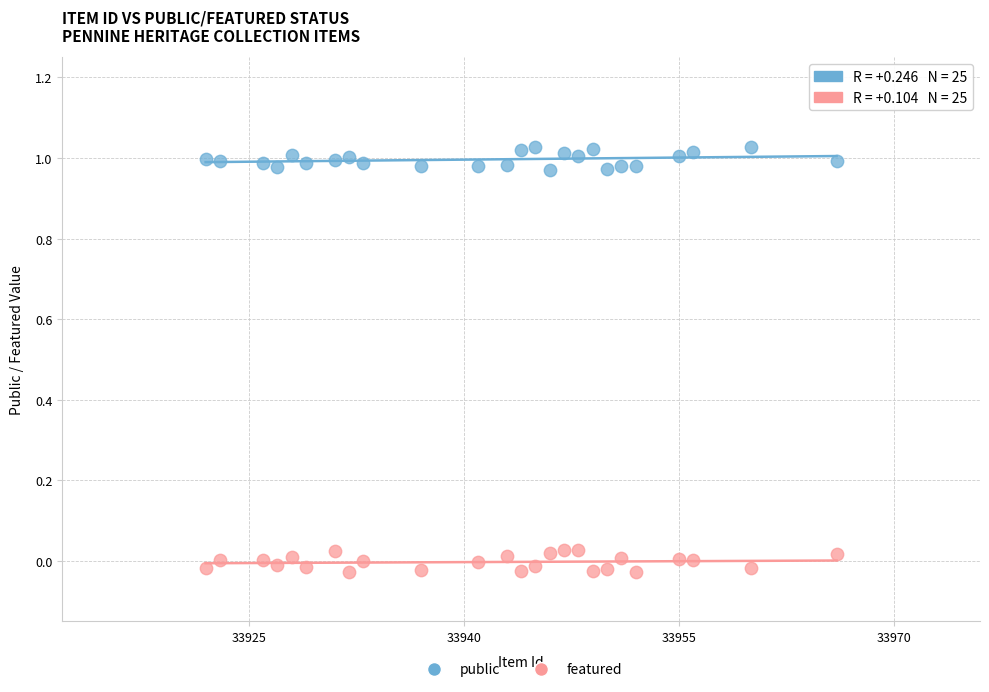

What are all the series names shown in the legend?

public, featured